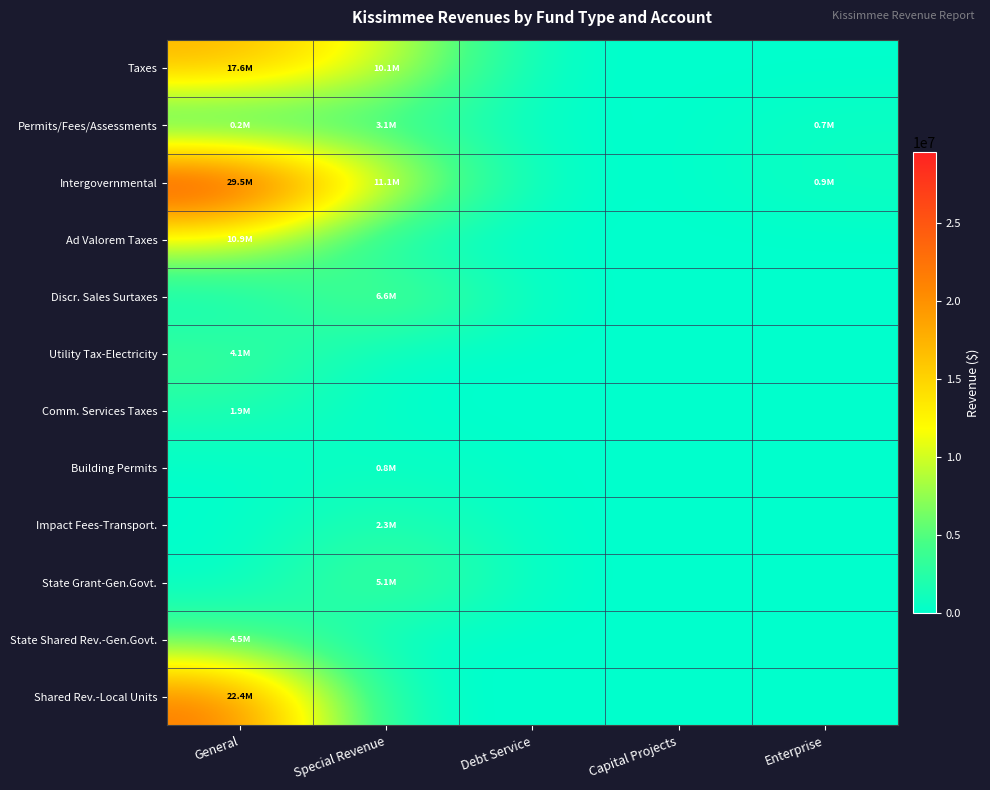

What is the total value across all series at Special Revenue?

39203000